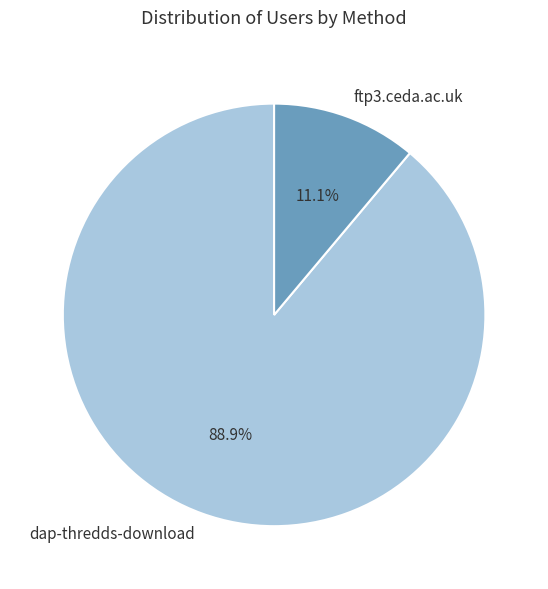

The ftp3.ceda.ac.uk slice represents 19% of the pie. True or false?

False